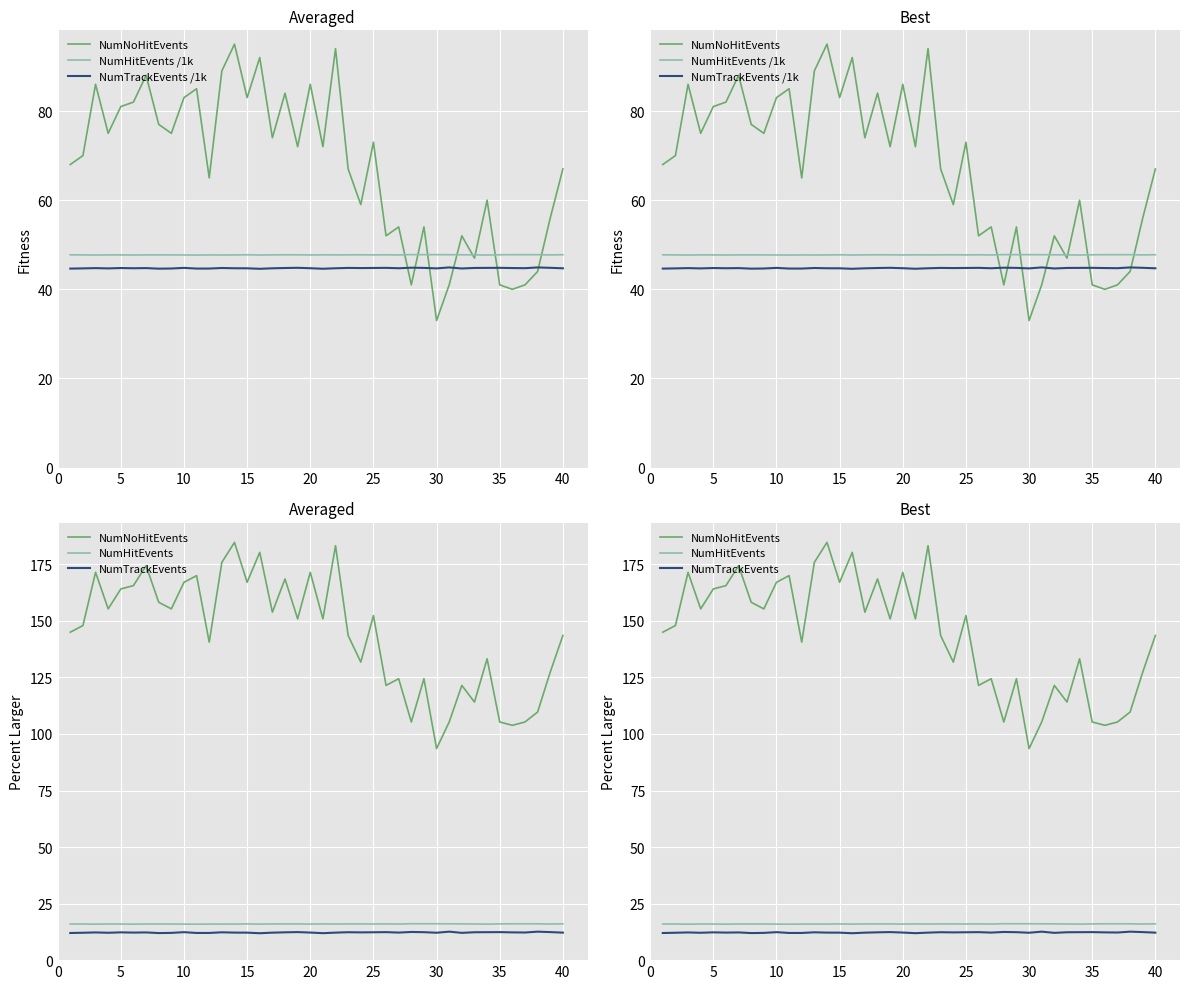

What is the lowest value of the NumTrackEvents /1k series?

44.6